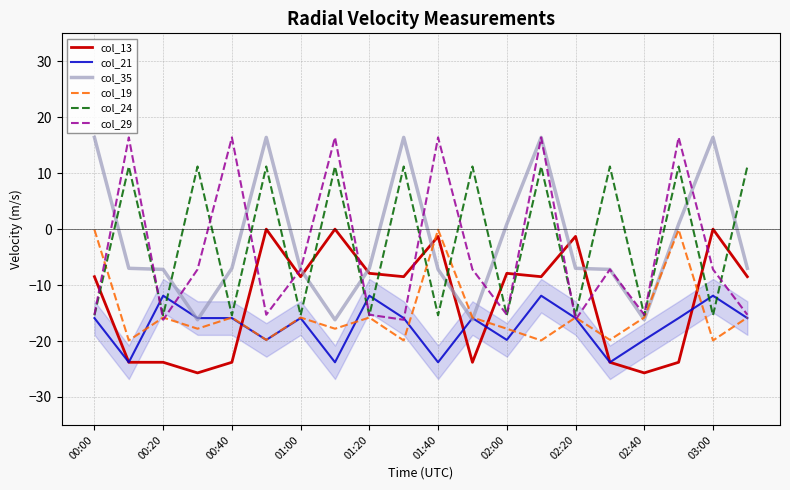

What value does the col_13 series have at 01:00?

-8.5